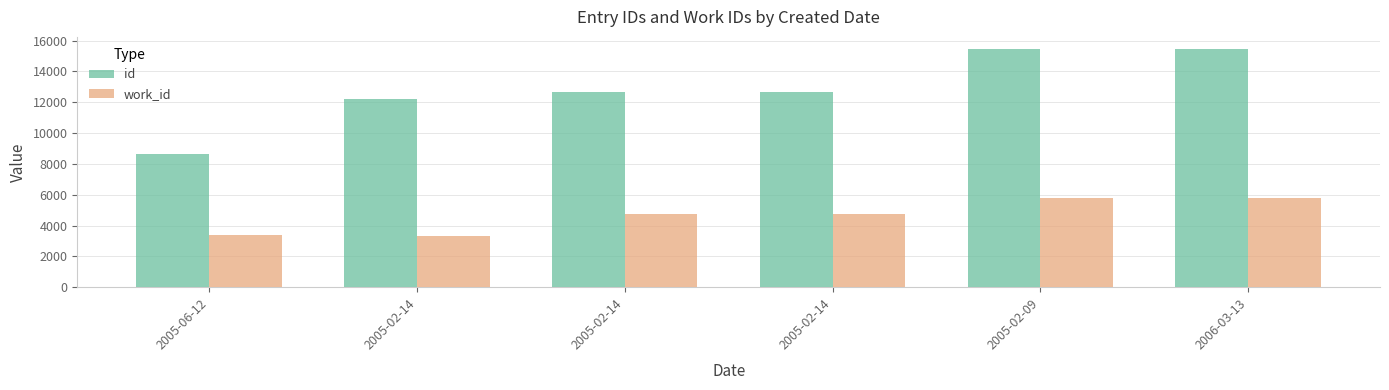

What is the label of the 4th bar from the left?

2005-02-14